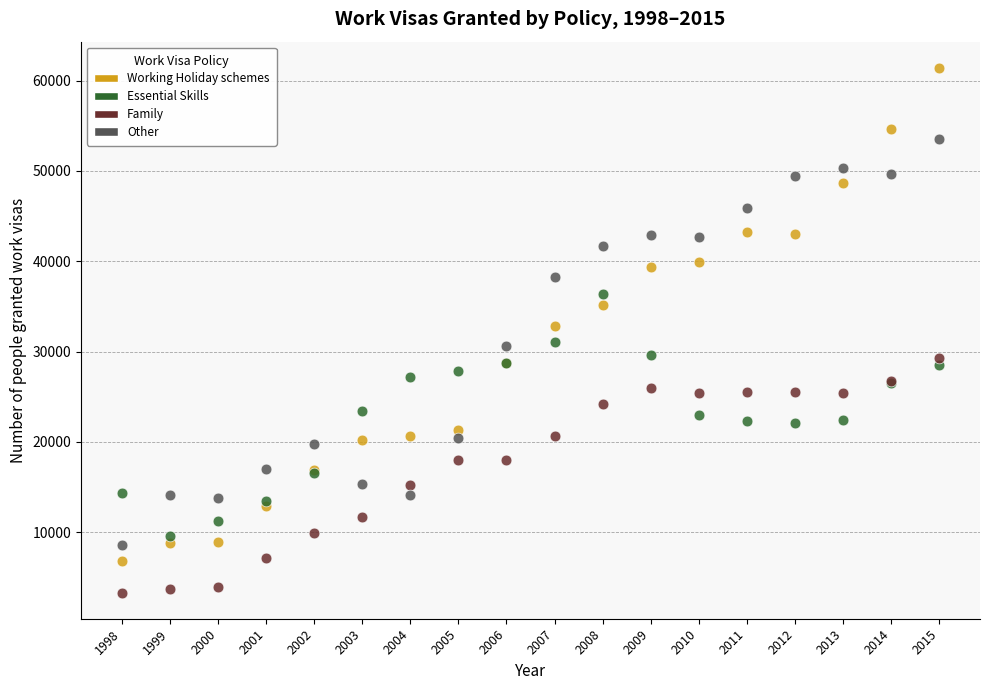

Which series has the widest spread of Y values?

Working Holiday schemes